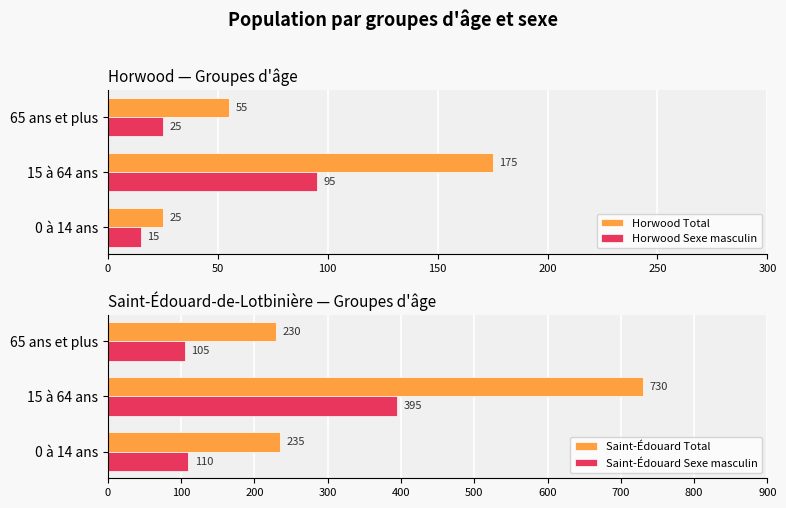

Does the chart contain stacked bars?

No